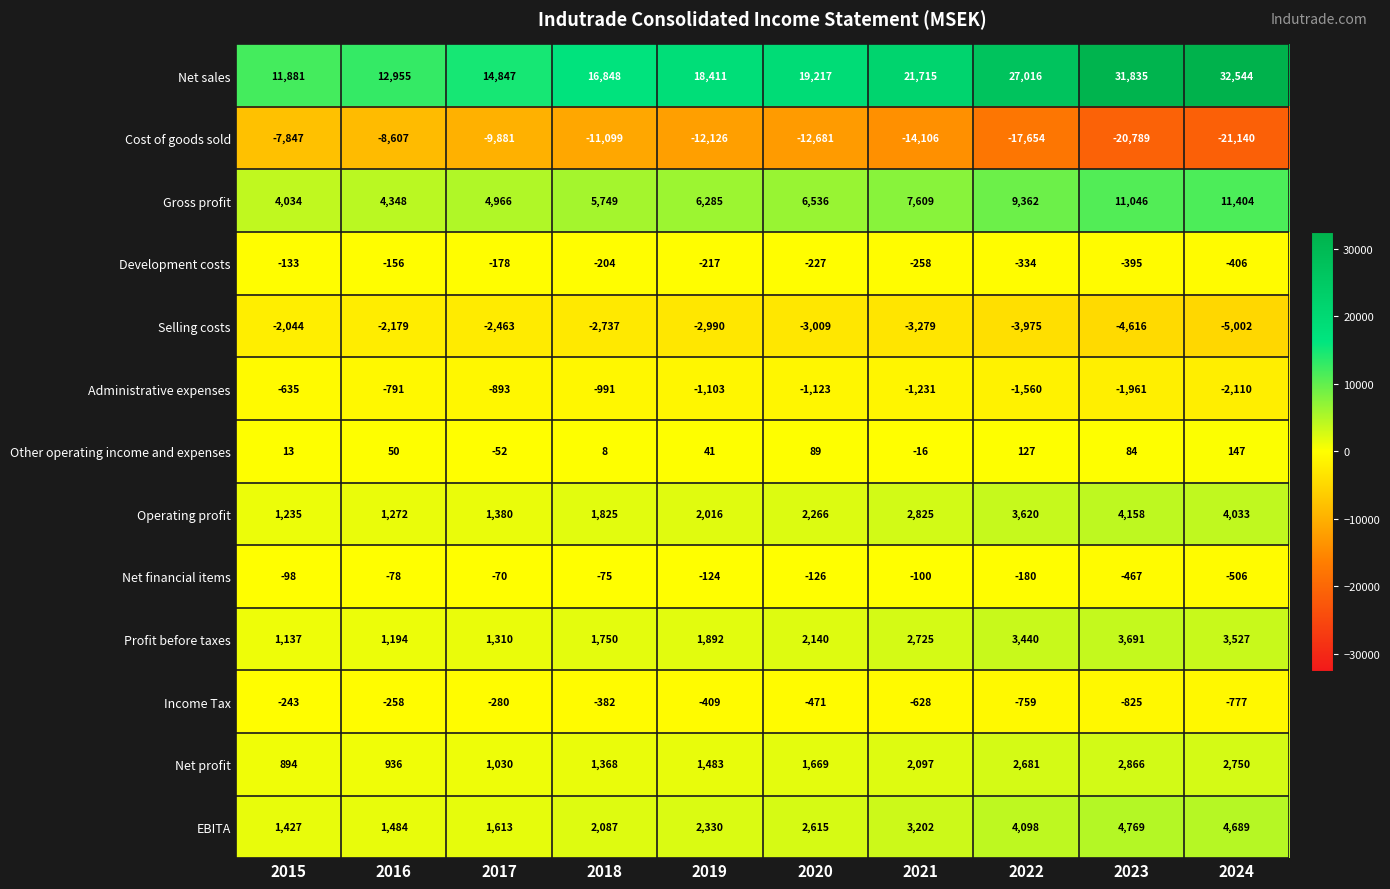

Between 2015 and 2022, which series saw the biggest shift?

Net sales